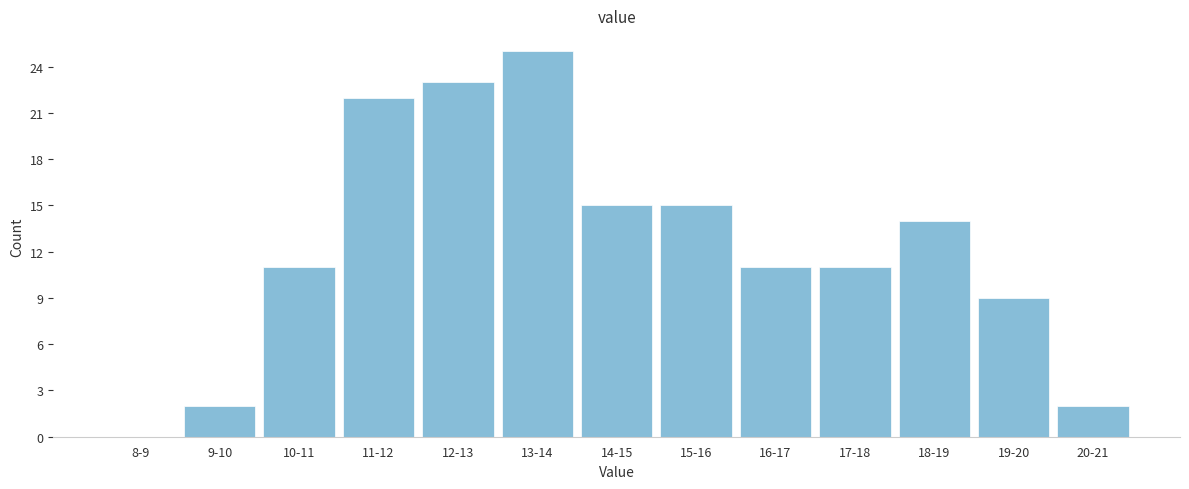

Reading left to right, transcribe all the data shown in this chart.

8-9=0	9-10=2	10-11=11	11-12=22	12-13=23	13-14=25	14-15=15	15-16=15	16-17=11	17-18=11	18-19=14	19-20=9	20-21=2